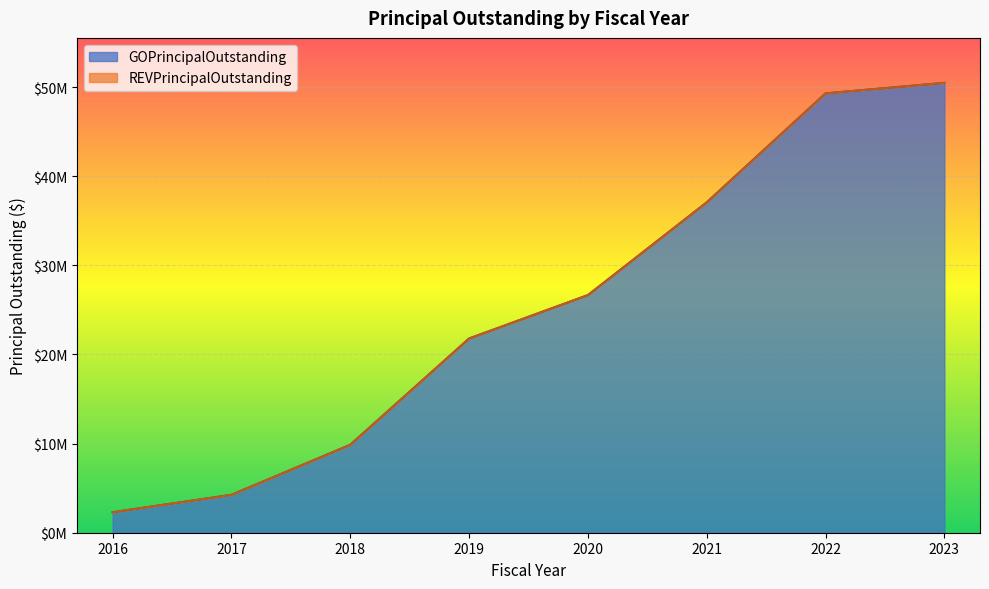

At which label does the data first exceed 26660000?

2021